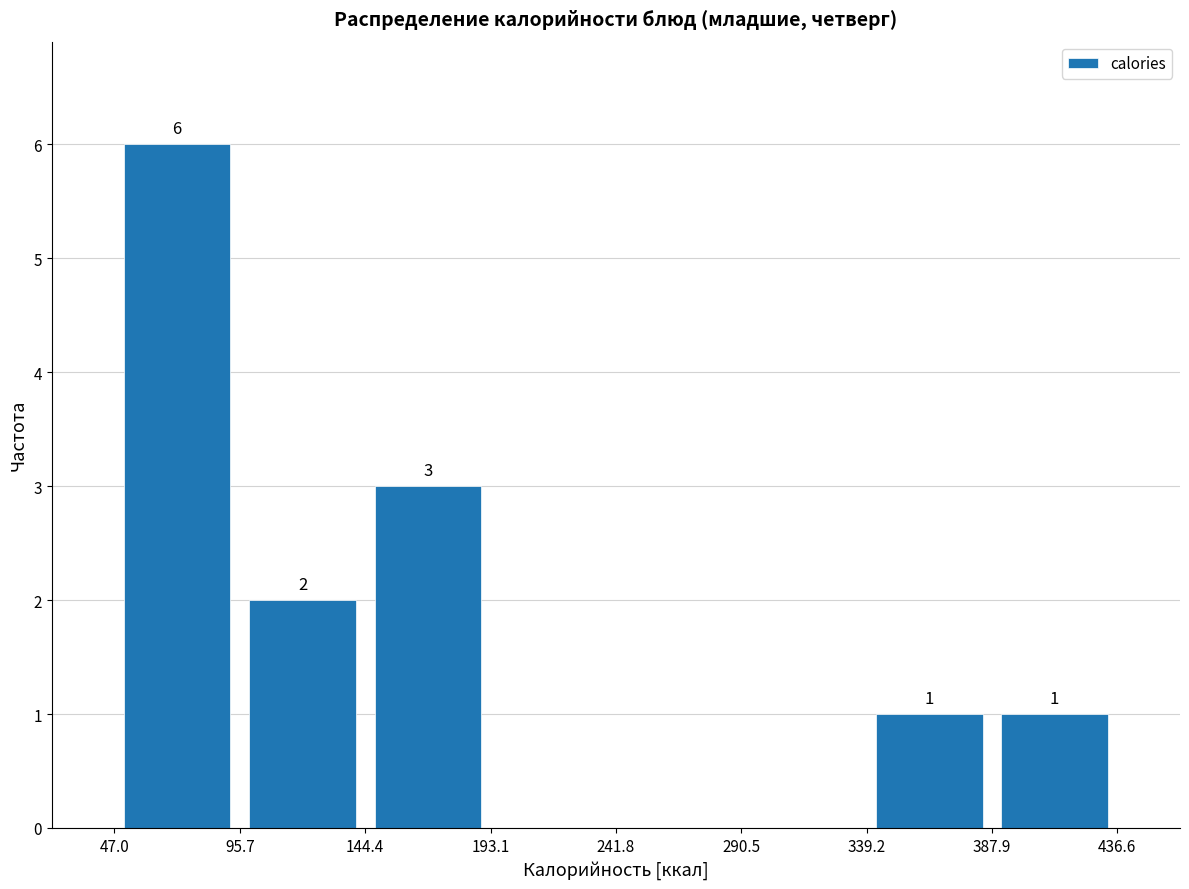

Over which range of the x-axis is the bar tallest?

47.0 to 95.7